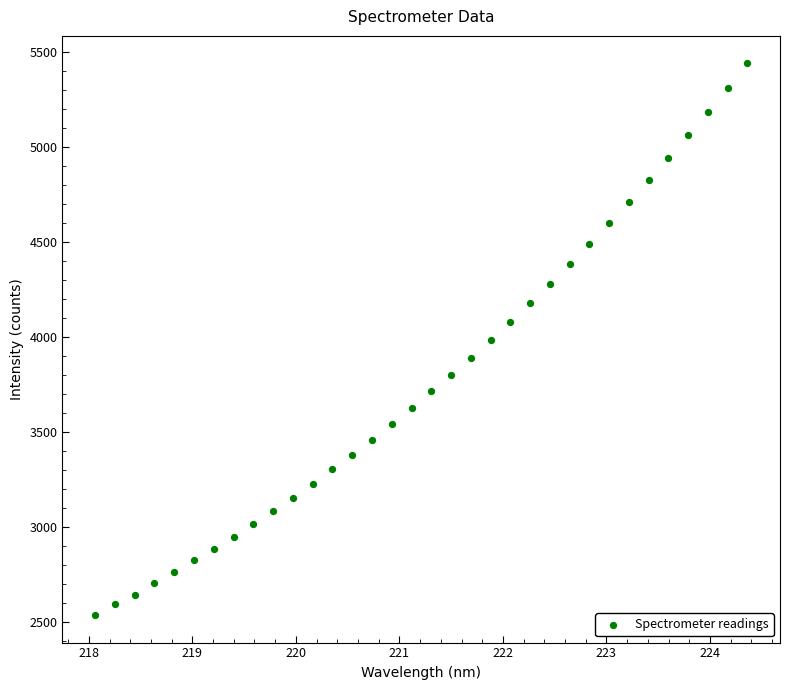

What is the range of X values (max minus min)?

6.3